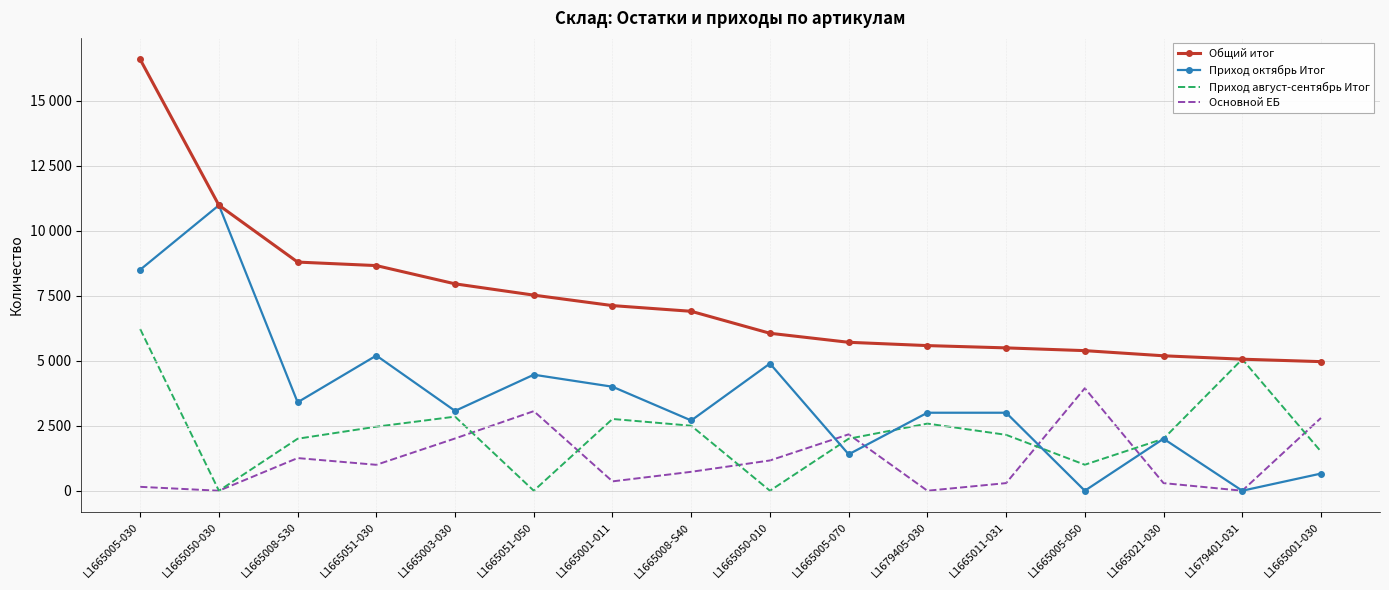

What are all the series names shown in the legend?

Общий итог, Приход октябрь Итог, Приход август-сентябрь Итог, Основной ЕБ